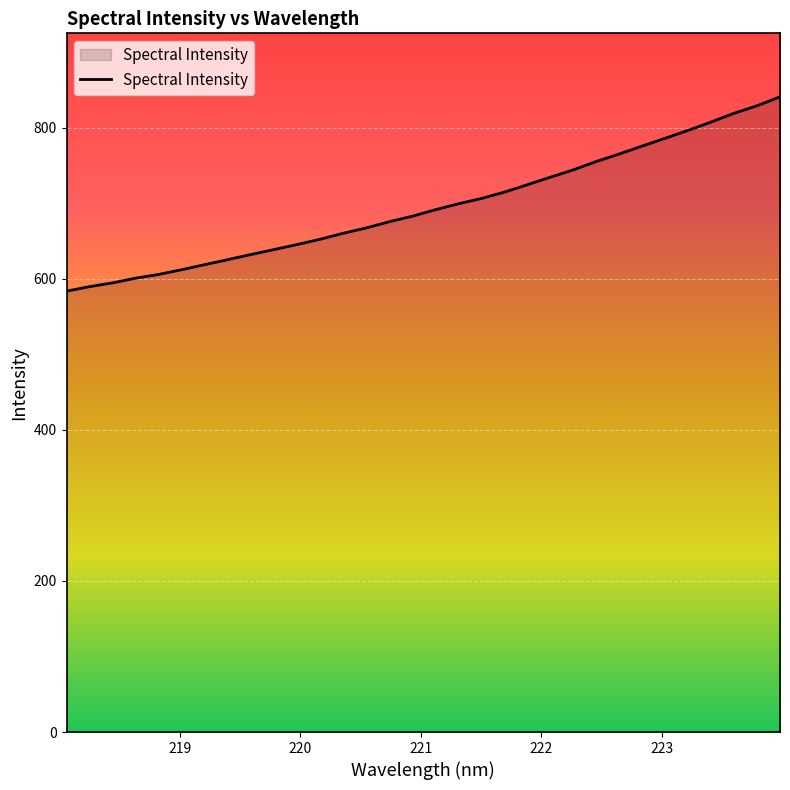

What is the smallest value displayed?

583.5